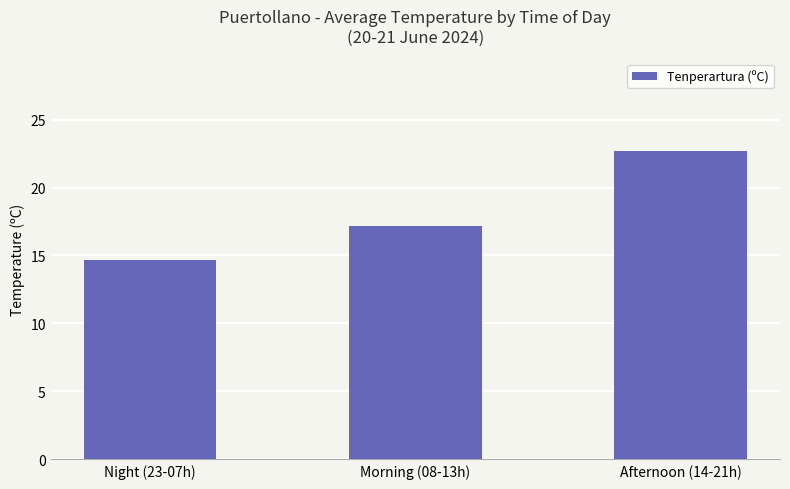

What is the value of the 3rd bar from the left?

22.7